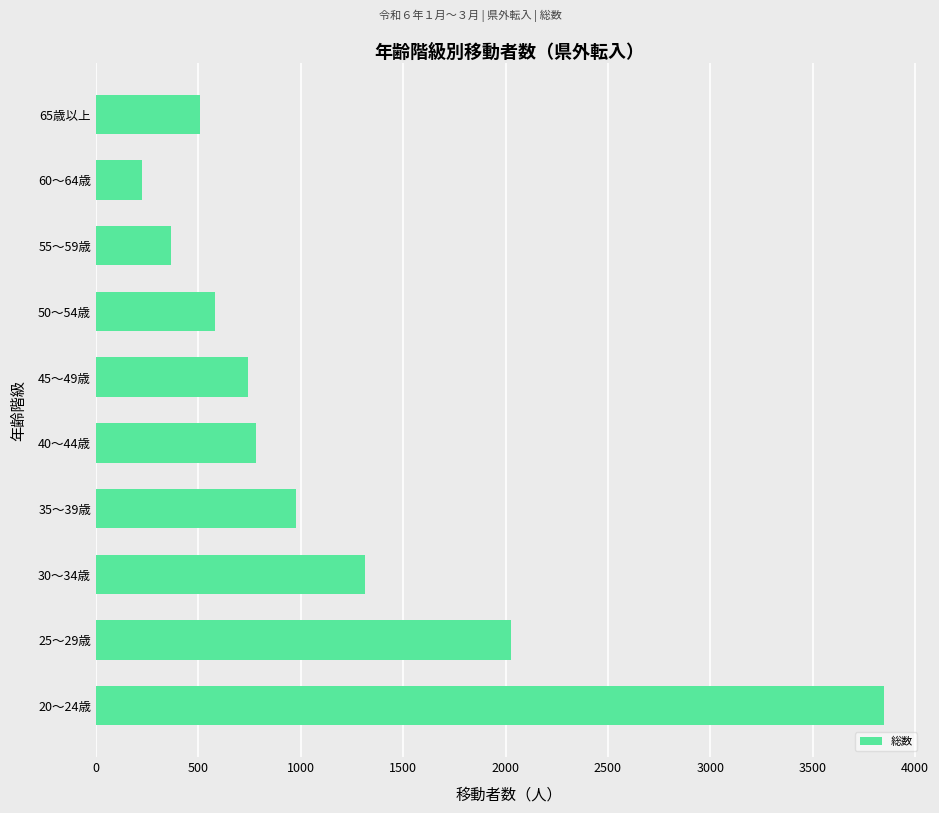

Reading bottom to top, what are all the values shown in this chart?

20～24歳=3845.7	25～29歳=2027.3	30～34歳=1311.4	35～39歳=977.5	40～44歳=780.8	45～49歳=741.2	50～54歳=581.9	55～59歳=365.0	60～64歳=226.9	65歳以上=505.7